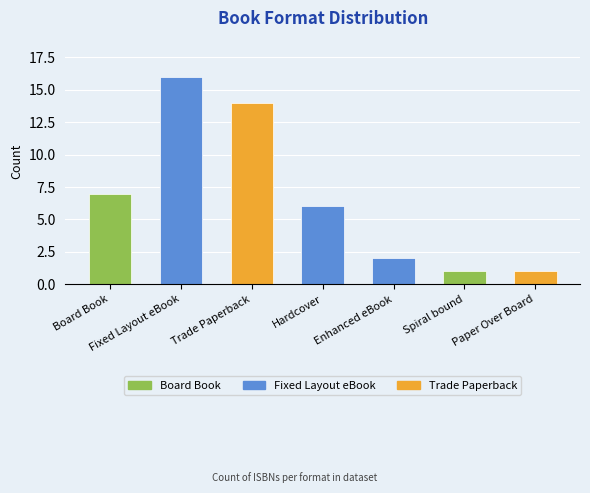

What is the sum of the values at Paper Over Board and Enhanced eBook?

3